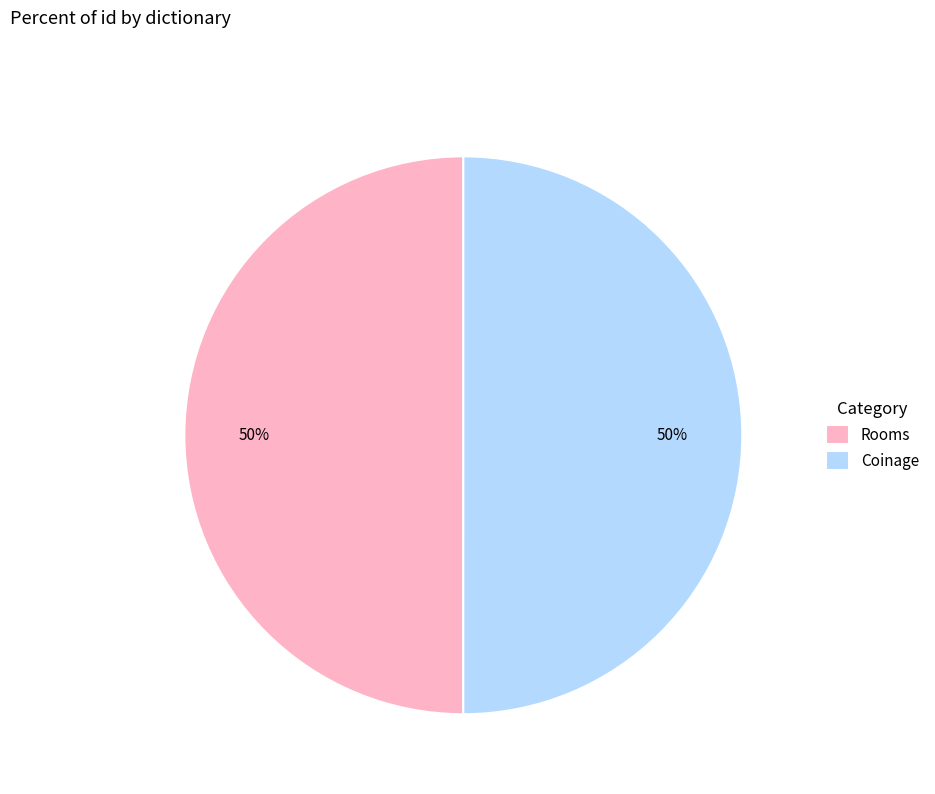

What is the ratio of the value at Rooms to the value at Coinage?

1.0